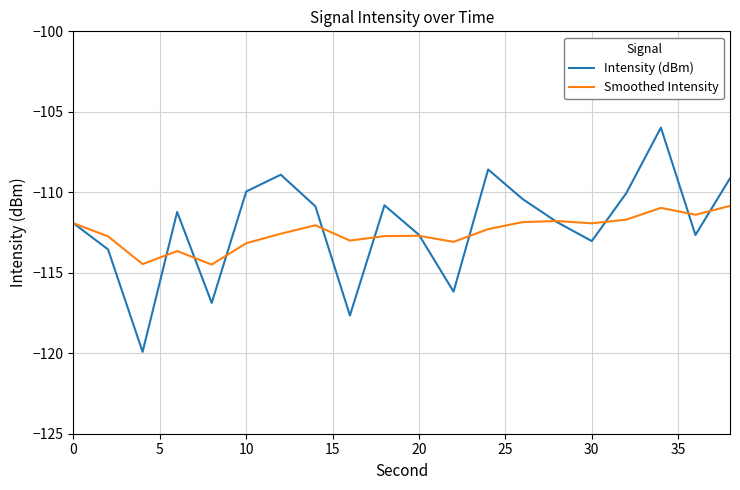

What is the greatest value displayed?

-106.0